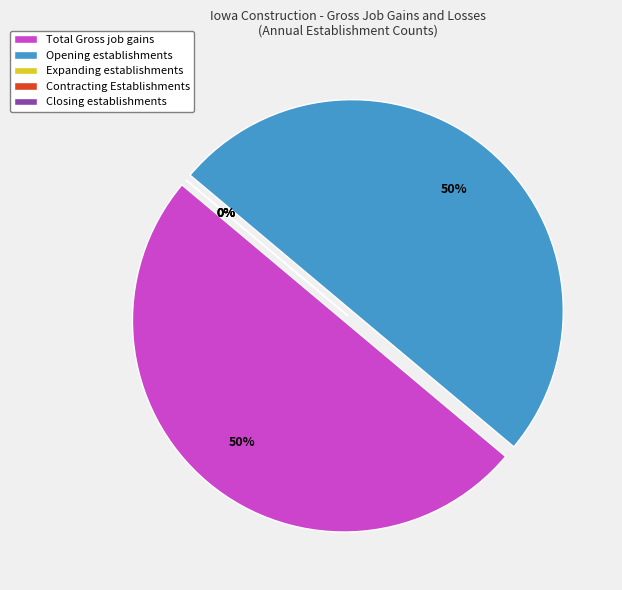

Rank the series by their maximum value, from highest to lowest.

Opening establishments, Total Gross job gains, Expanding establishments, Contracting Establishments, Closing establishments